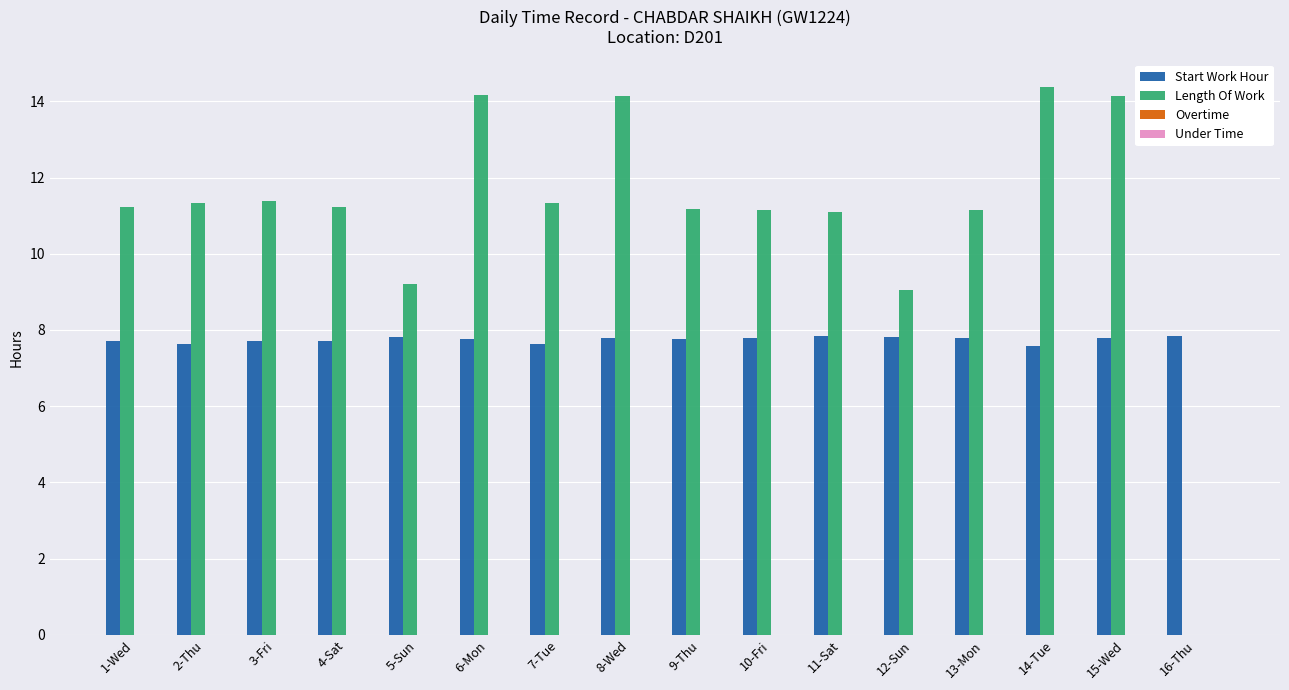

Which series has the largest total across all categories?

Length Of Work